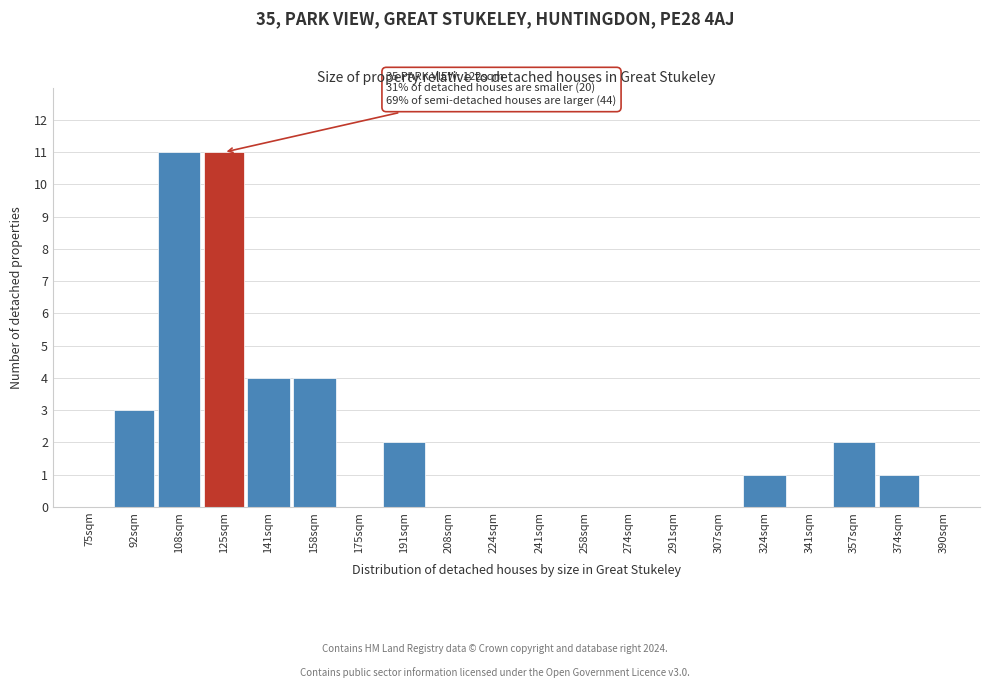

Reading left to right, extract all data points from this chart.

75sqm=0	92sqm=3	108sqm=11	125sqm=11	141sqm=4	158sqm=4	175sqm=0	191sqm=2	208sqm=0	224sqm=0	241sqm=0	258sqm=0	274sqm=0	291sqm=0	307sqm=0	324sqm=1	341sqm=0	357sqm=2	374sqm=1	390sqm=0